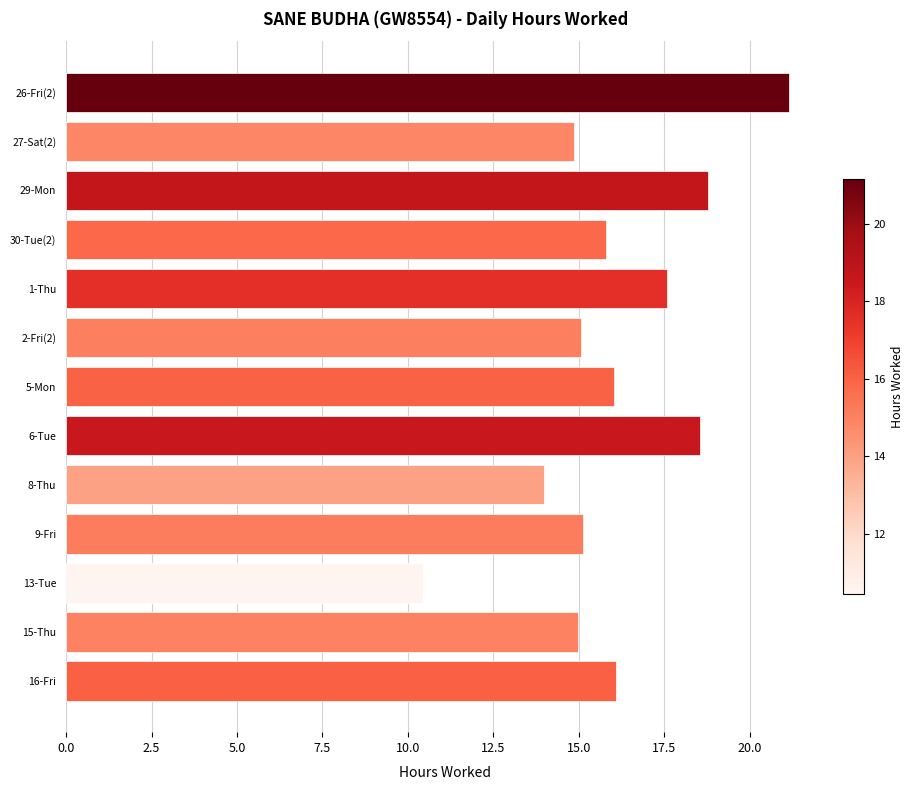

Does the chart contain any negative values?

No